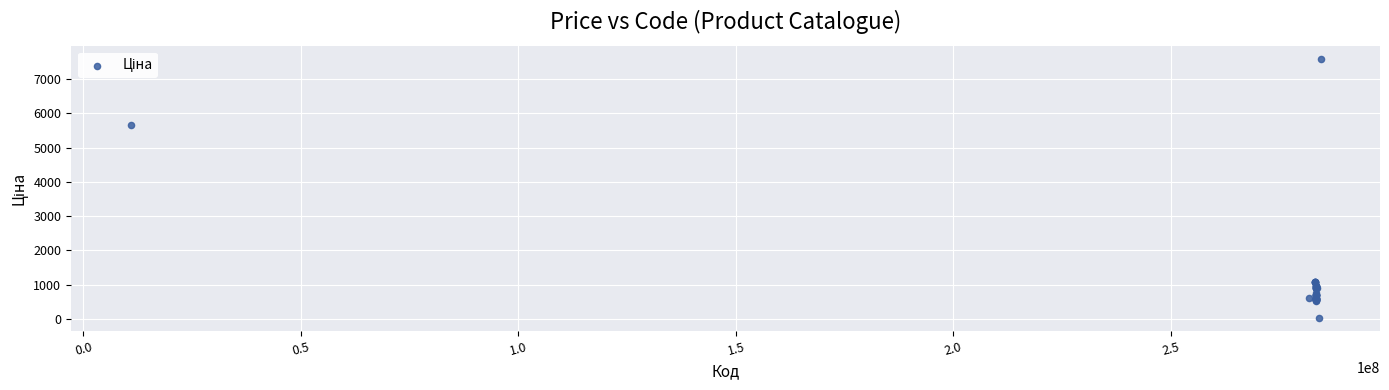

What Y value in the scatter plot is closest to 3814?

5673.8